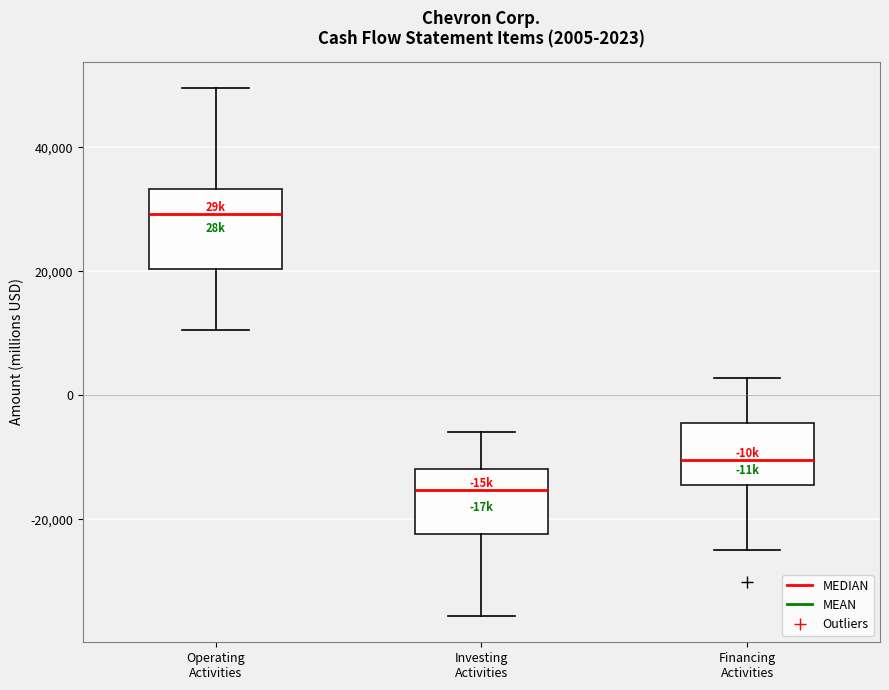

Which box is the tallest, from its lower edge to its upper edge?

Operating Activities